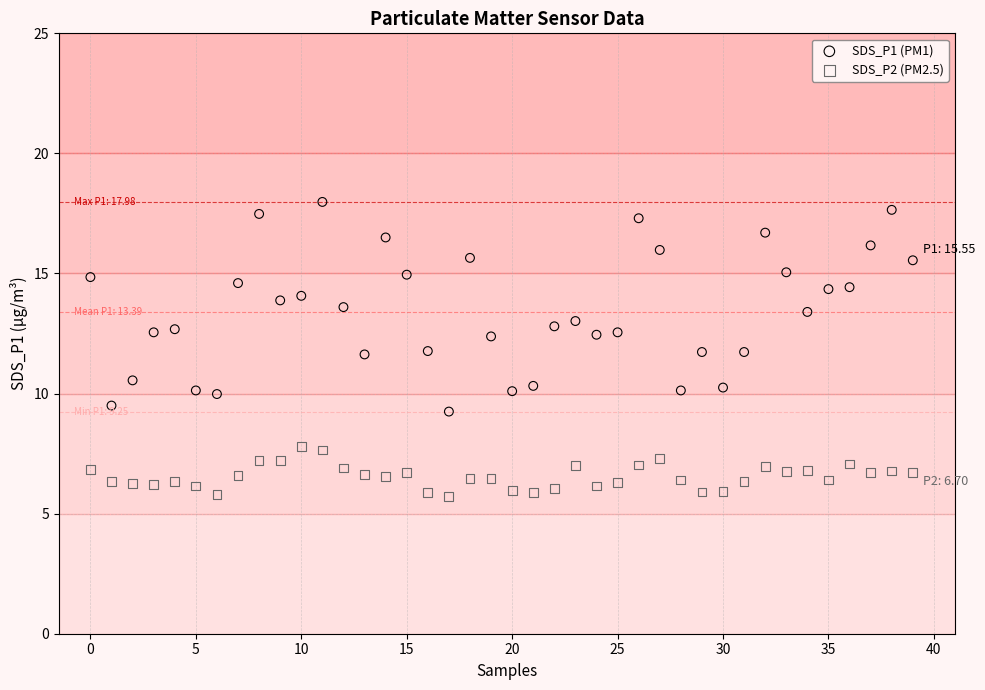

Which series reaches the maximum Y coordinate?

SDS_P1 (PM1)